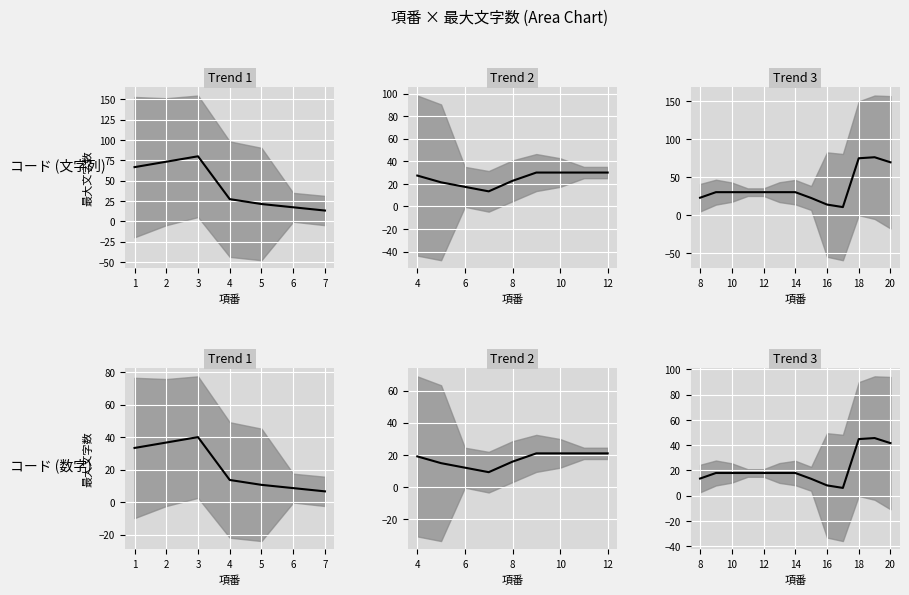

The value at 5 is 7.7. True or false?

False